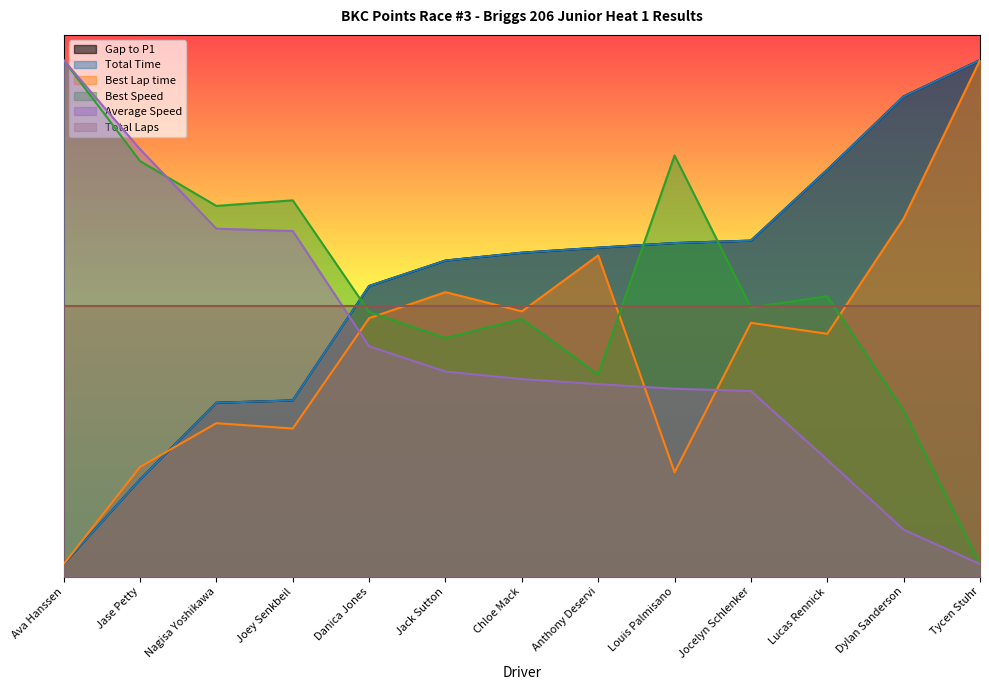

True or false: Gap to P1 has more than 2 interior local peaks.

False